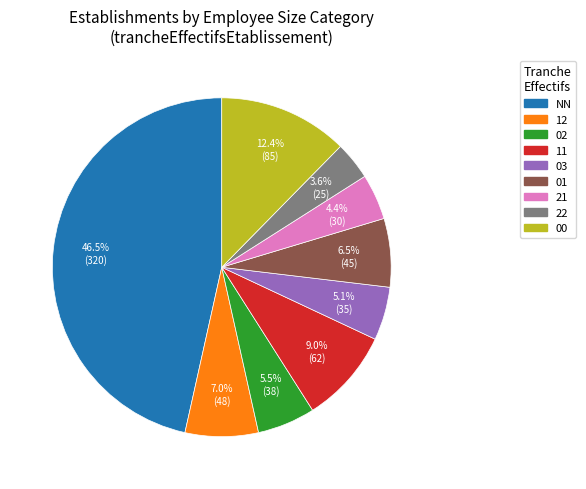

Which slice is the largest?

NN